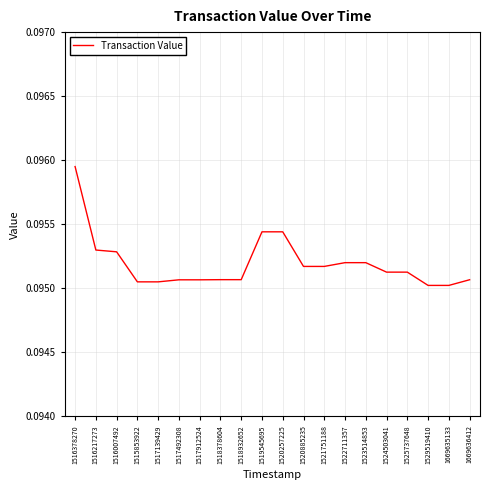

What position from the left is 1516217273?

2